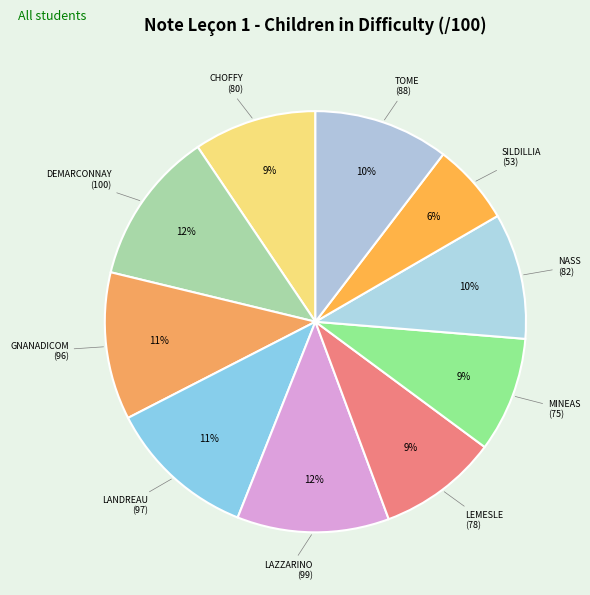

How many slices are in this pie chart?

10